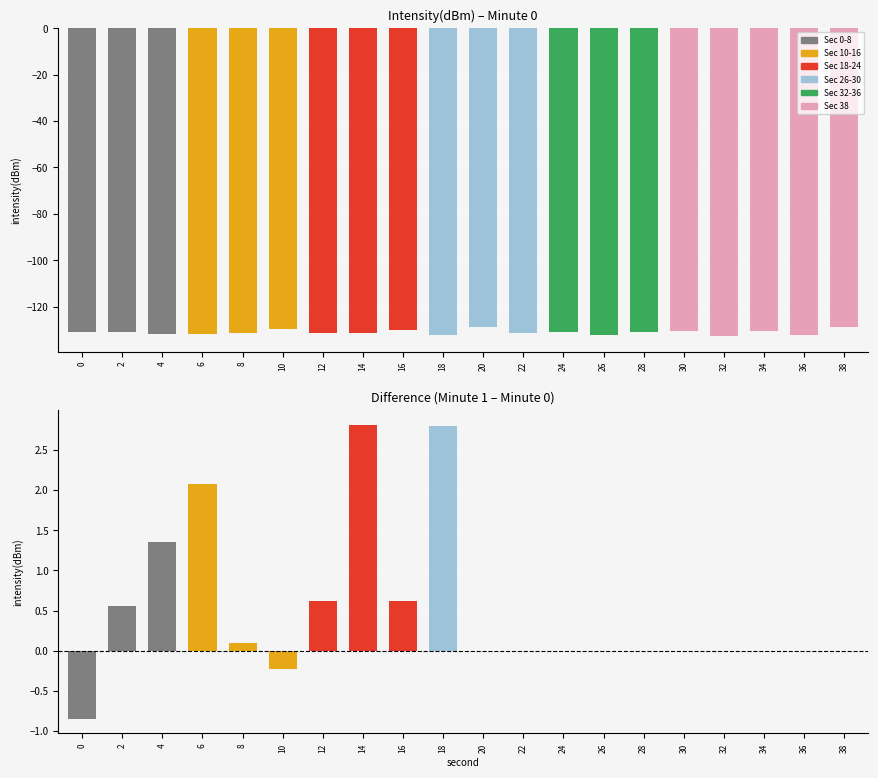

How many values in the diff_minute1_minus_minute0 series are below 0?

2